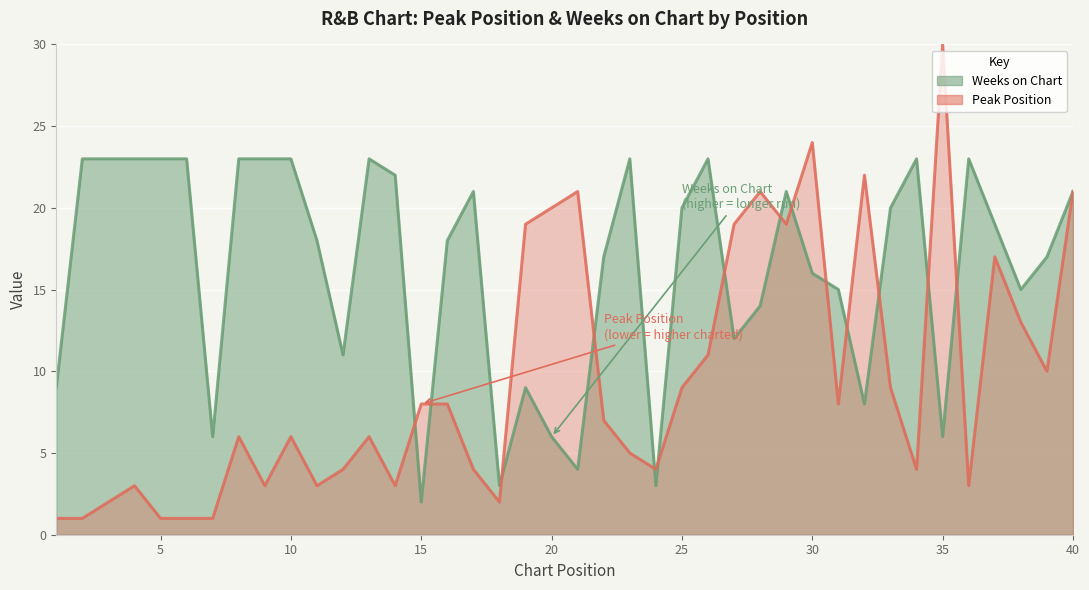

What is the sum of all Peak Position values?

379